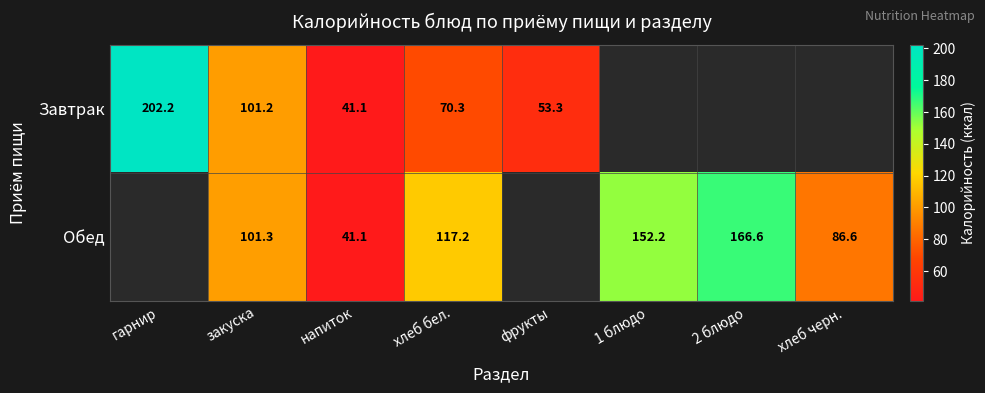

Which series changed the most between закуска and хлеб бел.?

Завтрак